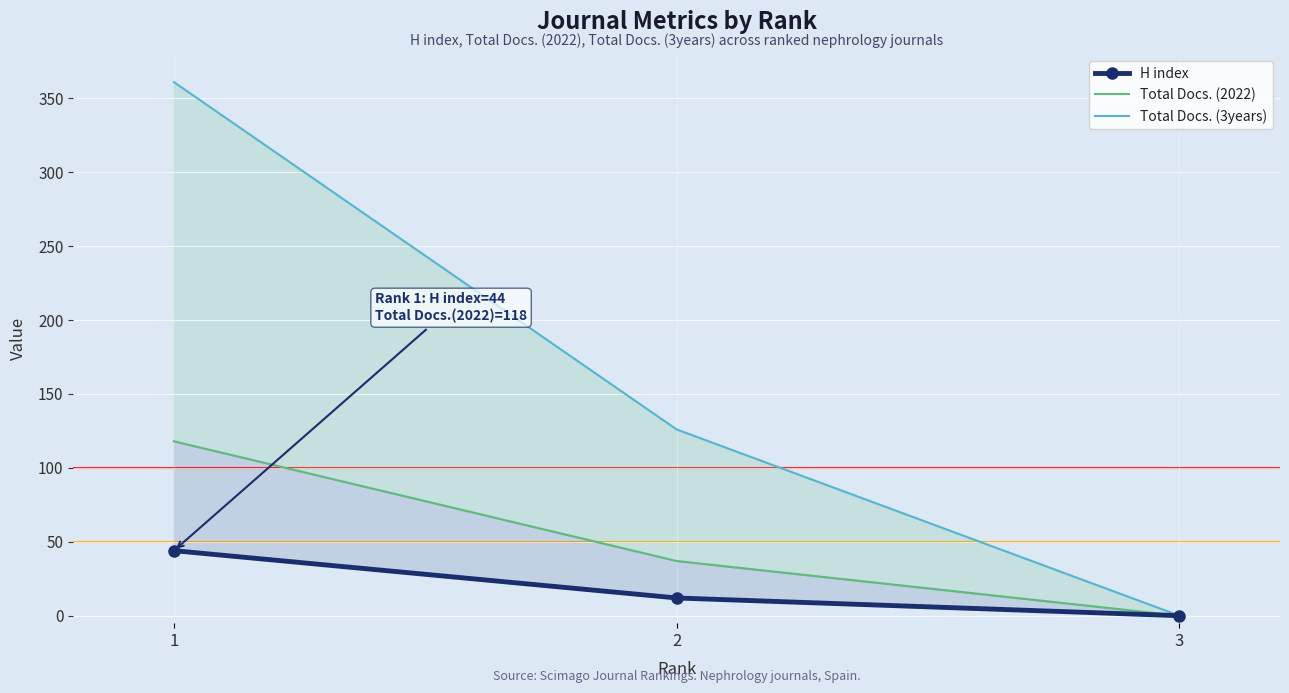

How many values in the H index series exceed 12?

1